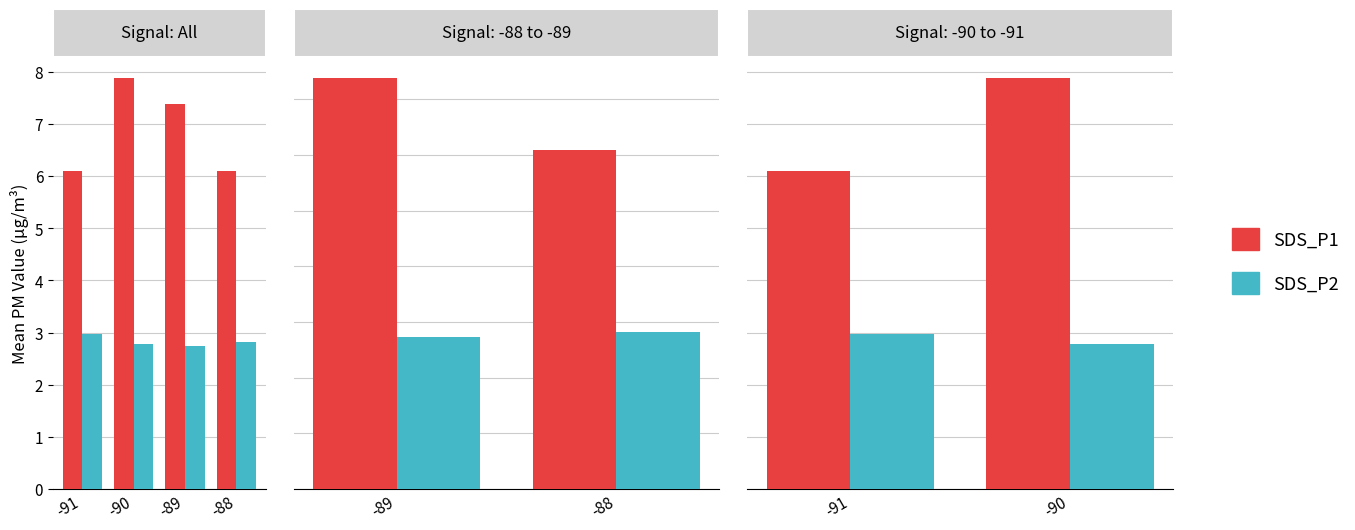

Which series has the widest spread of values?

SDS_P1